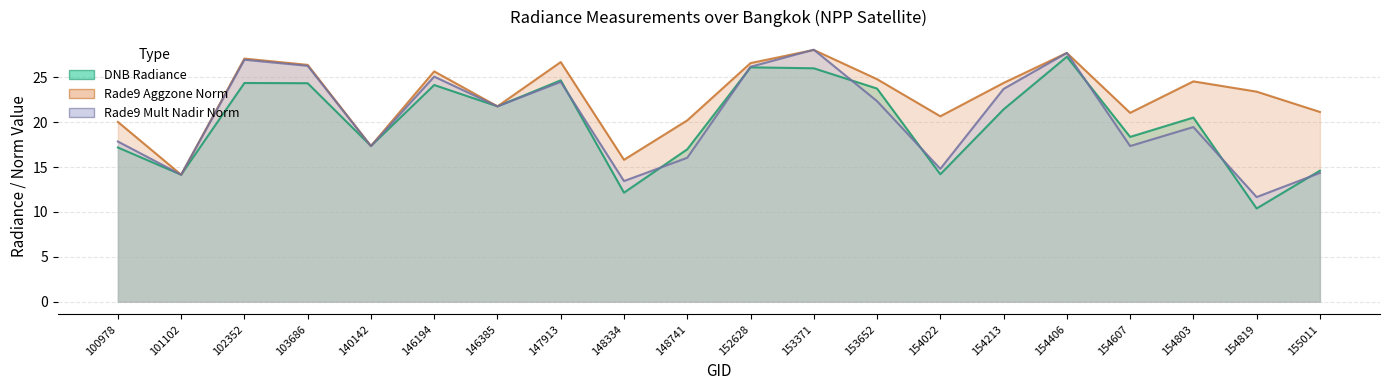

Reading left to right, transcribe all the data shown in this chart.

dnbrad: 17.2	14.1	24.4	24.3	17.3	24.1	21.8	24.7	12.1	17.0	26.1	26.0	23.7	14.2	21.4	27.3	18.4	20.5	10.4	14.6
rade9_aggzone_norm: 20.0	14.1	27.1	26.4	17.3	25.6	21.8	26.7	15.8	20.2	26.6	28.0	24.8	20.6	24.4	27.7	21.0	24.5	23.4	21.1
rade9_mult_nadir_norm: 17.8	14.1	26.9	26.3	17.3	25.1	21.8	24.5	13.4	16.0	26.2	28.1	22.3	14.8	23.7	27.7	17.3	19.4	11.7	14.3